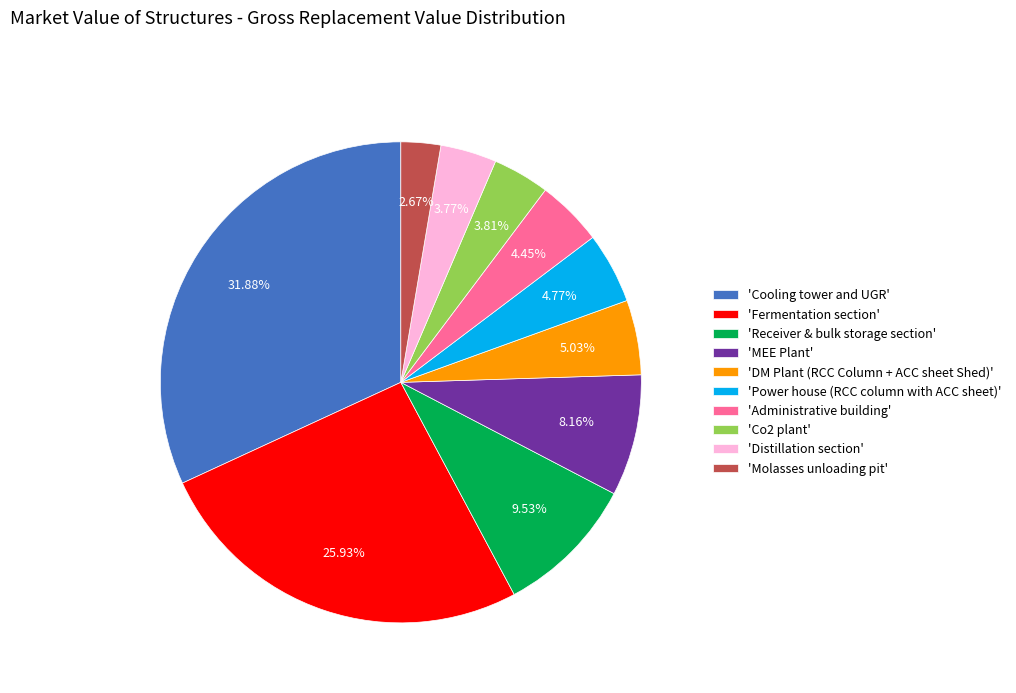

Combined, do 'Cooling tower and UGR' and 'Power house (RCC column with ACC sheet)' account for over 50%?

No